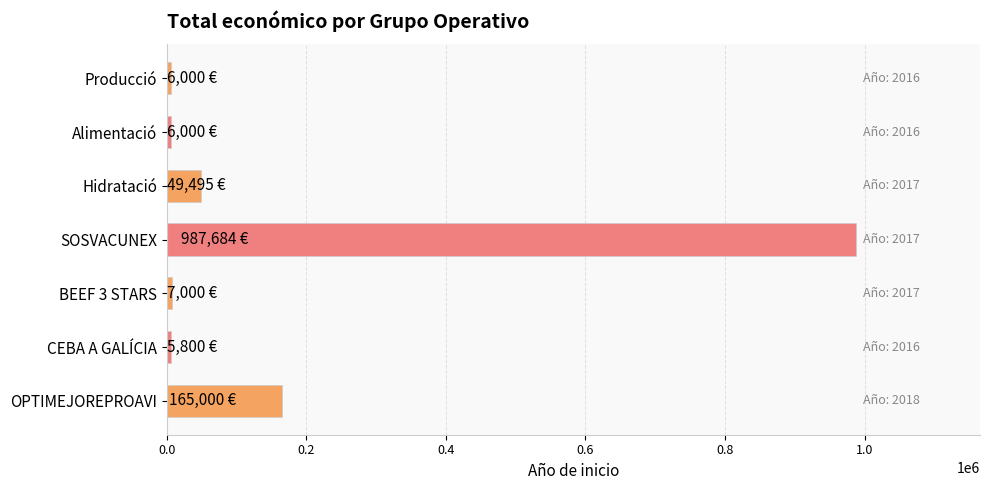

What is the difference between the maximum and minimum values?

981884